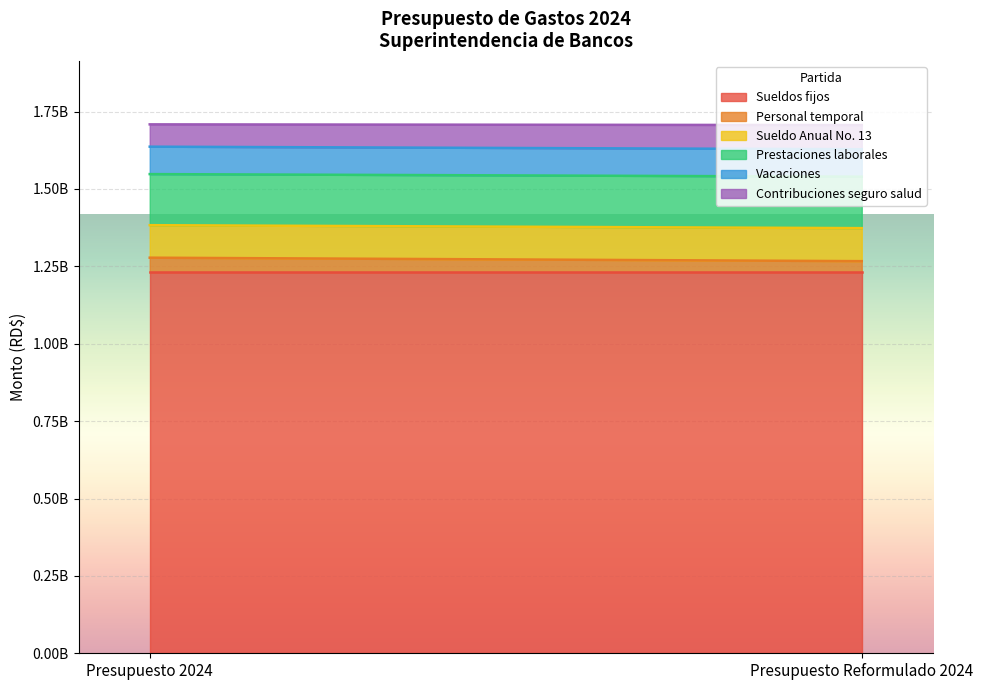

Reading right to left, list all the values displayed in this chart.

Sueldos fijos: 1231321409.4	1231321409.4
Personal temporal: 35480816.3	46680901.0
Sueldo Anual No. 13: 106599824.3	104999824.3
Prestaciones laborales: 166329722.8	165029638.1
Vacaciones: 88610956.0	88610956.0
Contribuciones seguro salud: 78085803.6	72085803.6